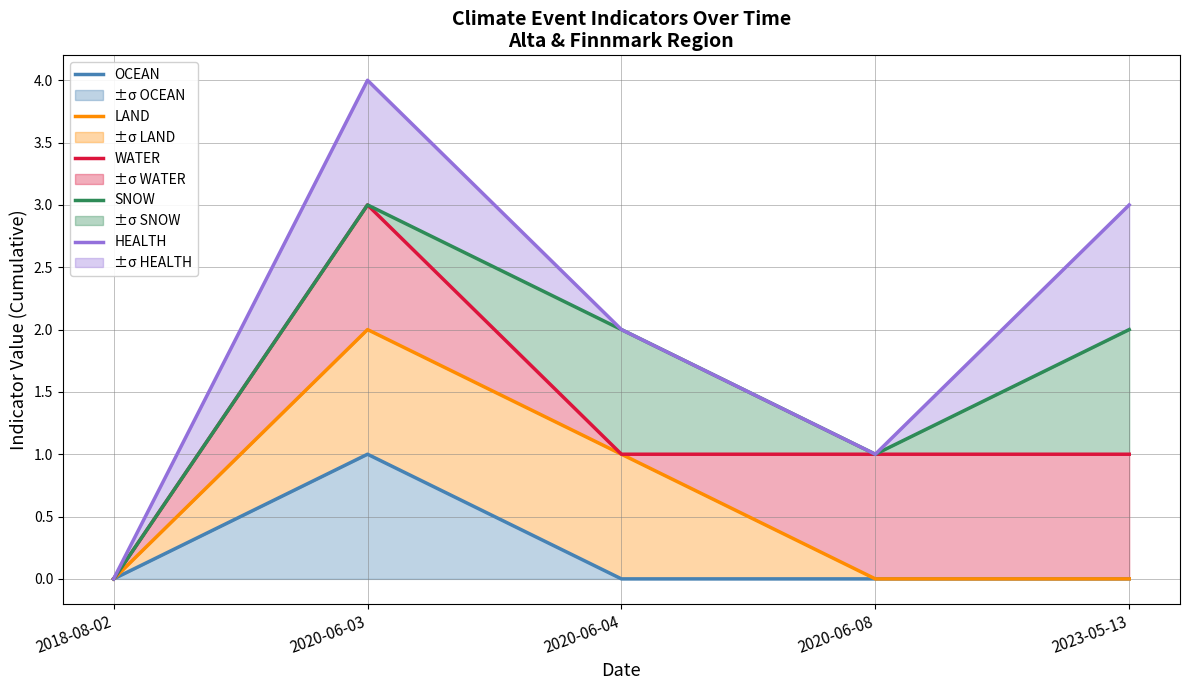

True or false: WATER and OCEAN intersect in this chart.

False